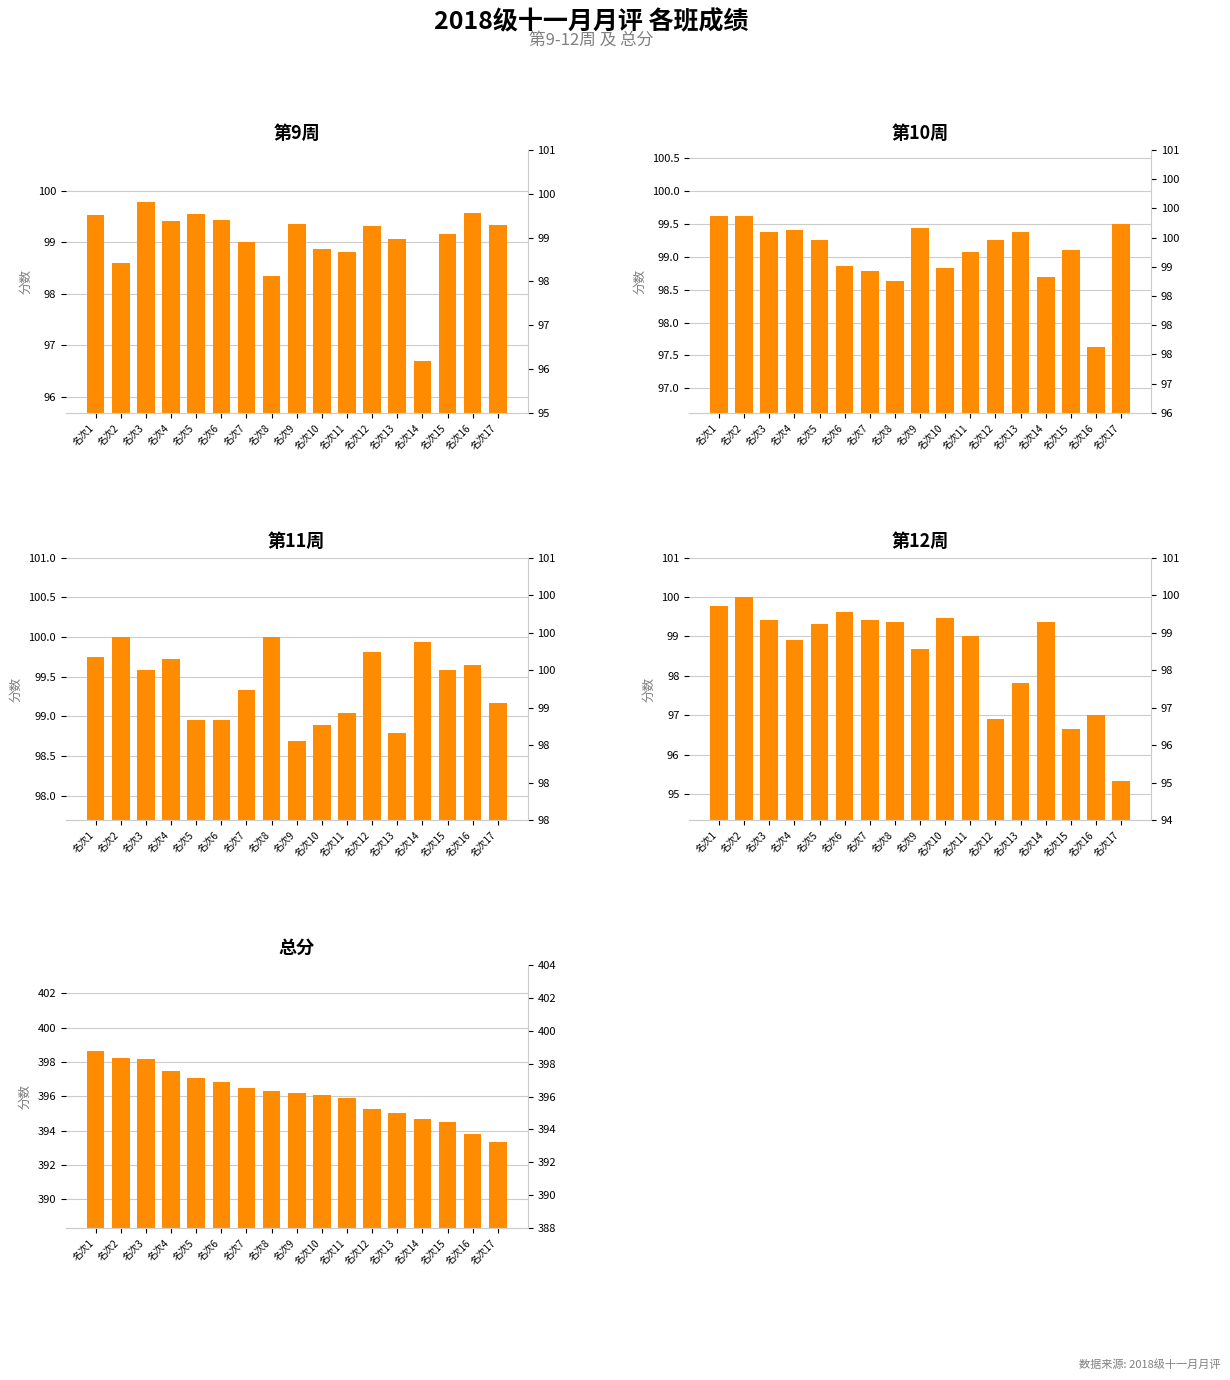

What is the difference between the maximum and minimum values in the 第12周 series?

4.7